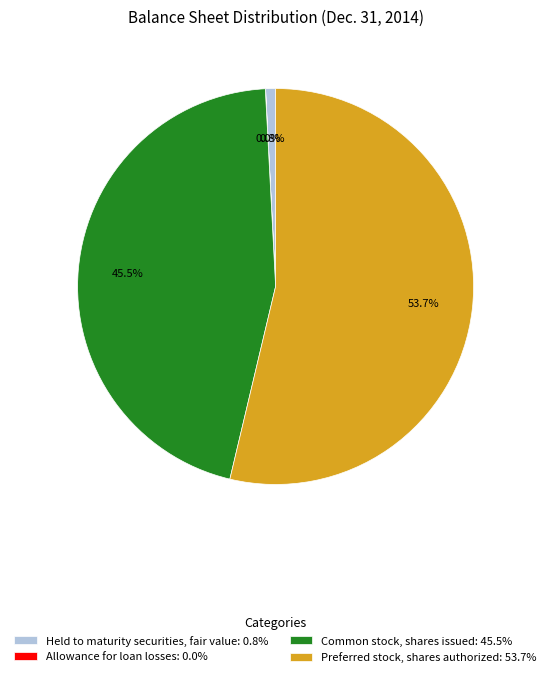

What portion of the pie excludes Preferred stock, shares authorized: 53.7%?

46.3%